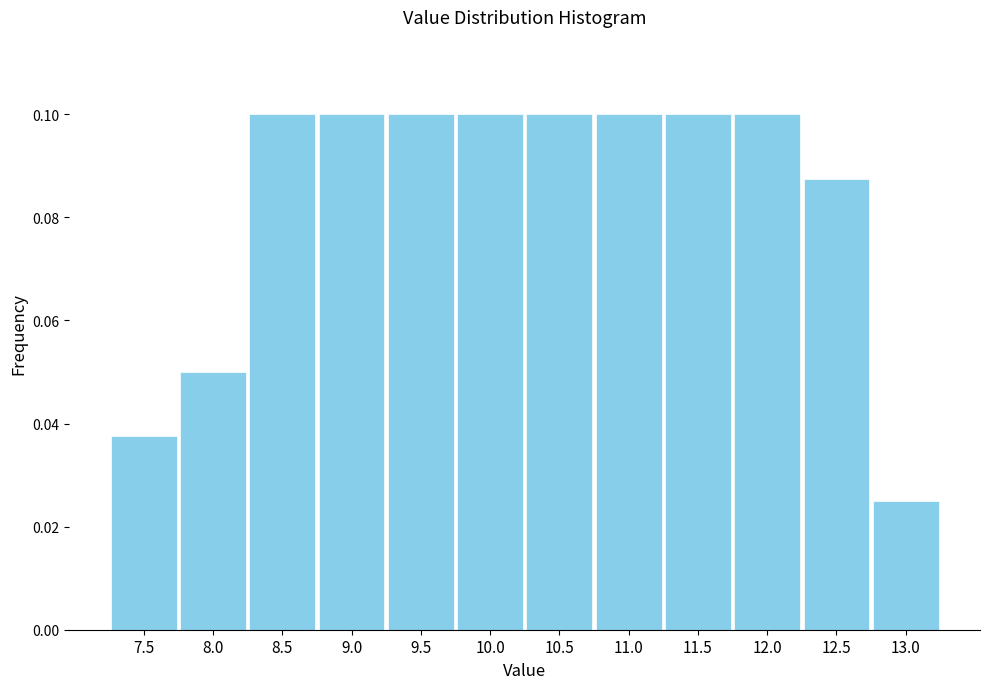

The value at 10.5 is 0.2. True or false?

False